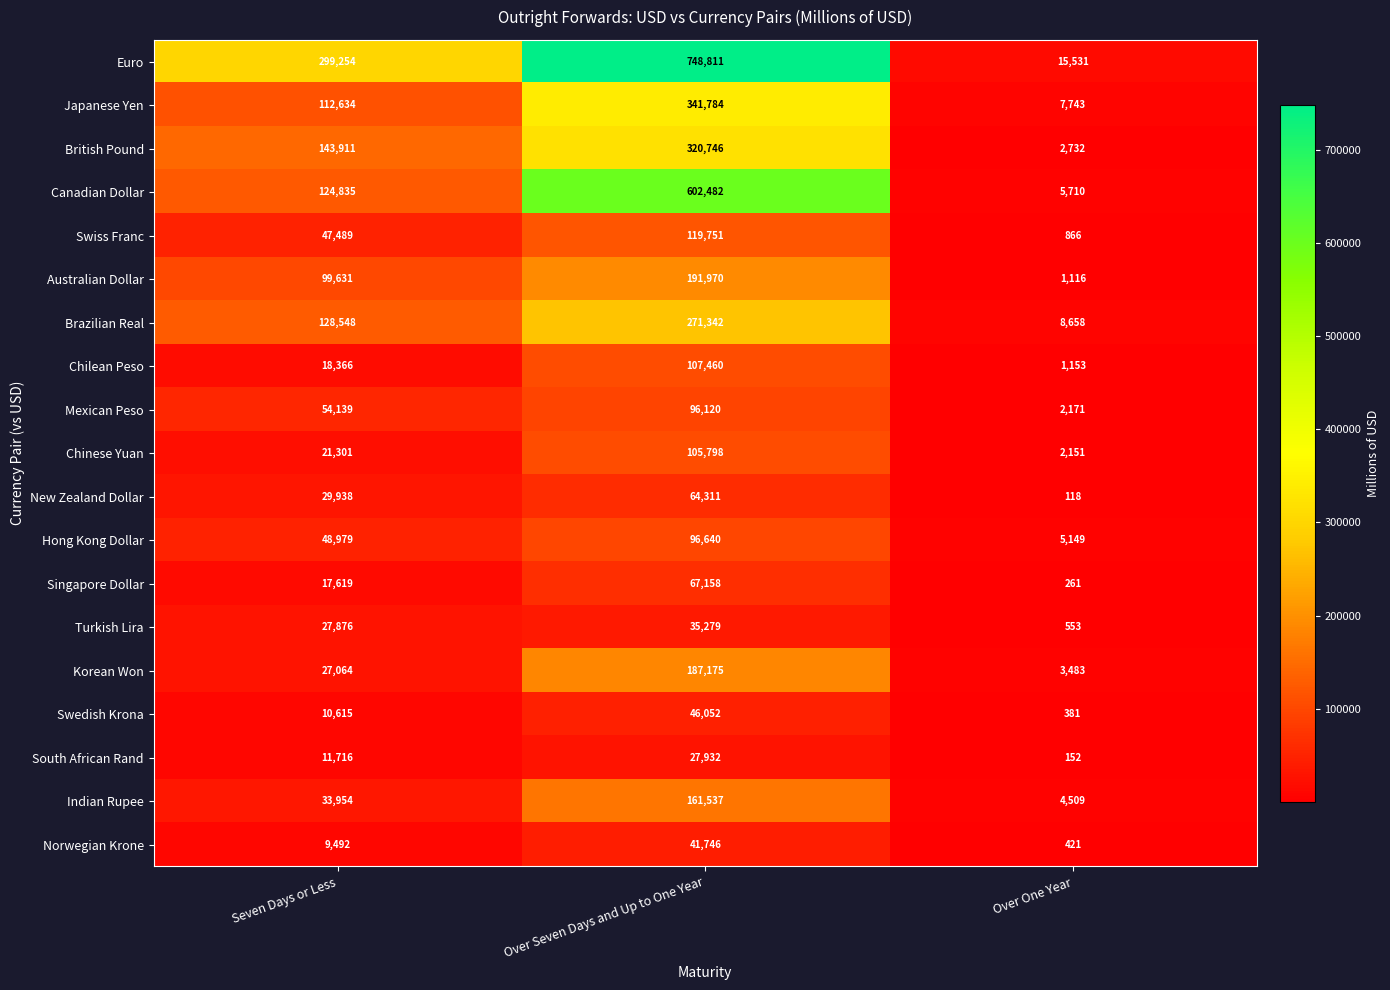

What is the difference between the maximum and minimum values in the Singapore Dollar series?

66897